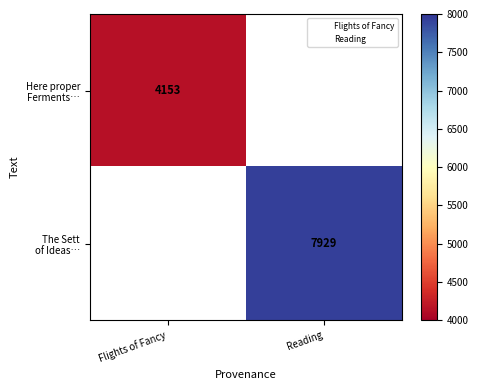

Count the number of categories in the chart.

2